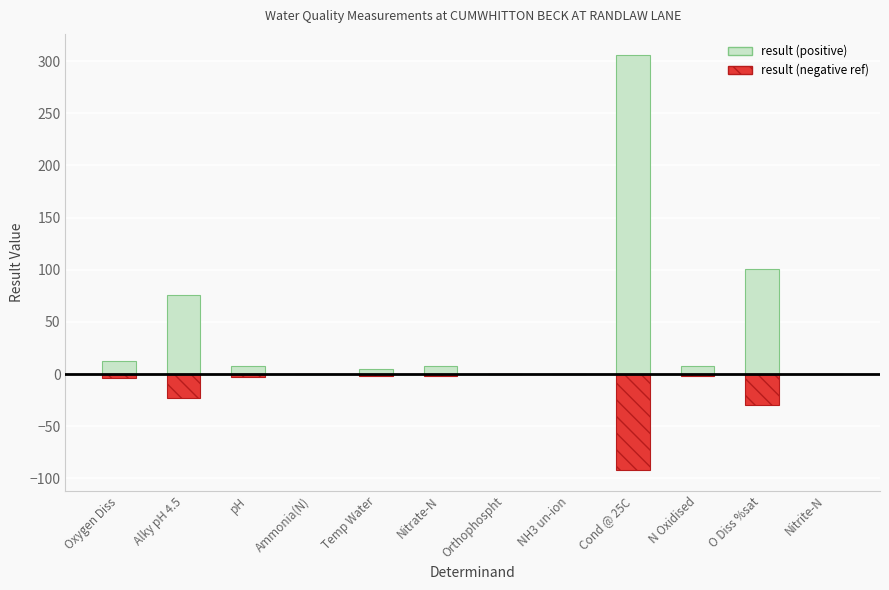

What value does the result (negative ref) series have at Cond @ 25C?

-91.9